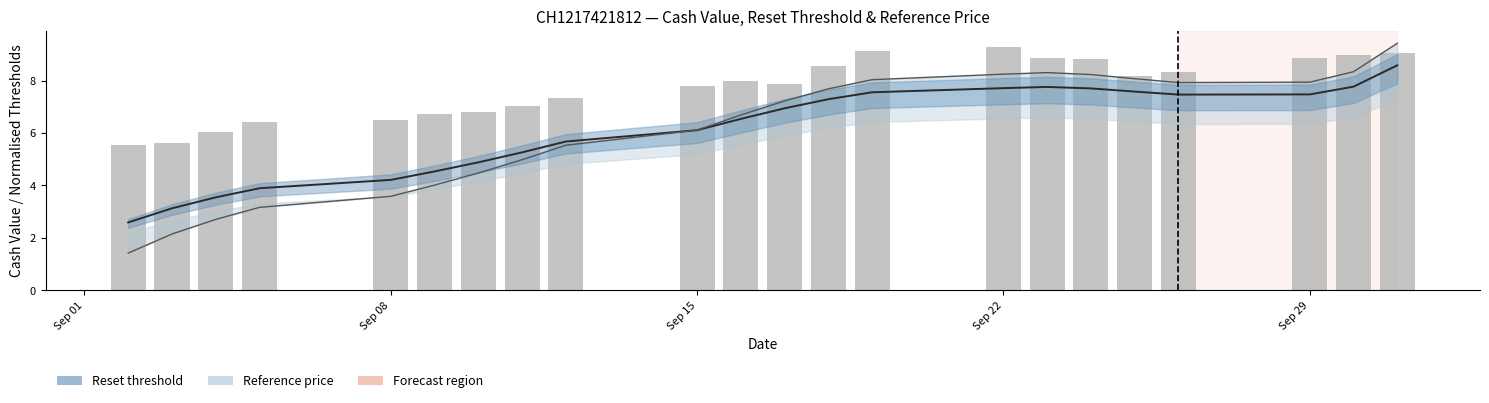

What is the value of the 12th bar from the left?

7.9